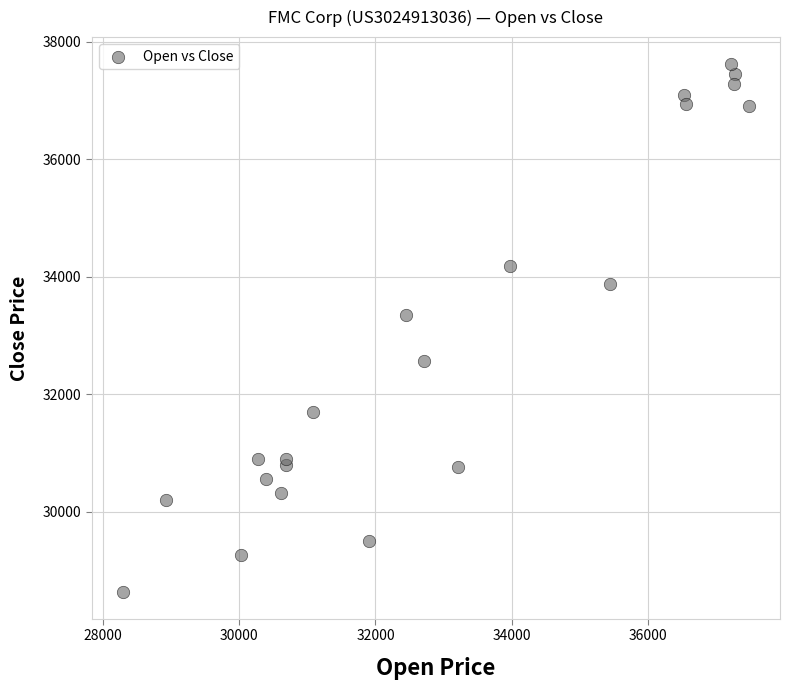

What Y value in the scatter plot is closest to 33126?

33342